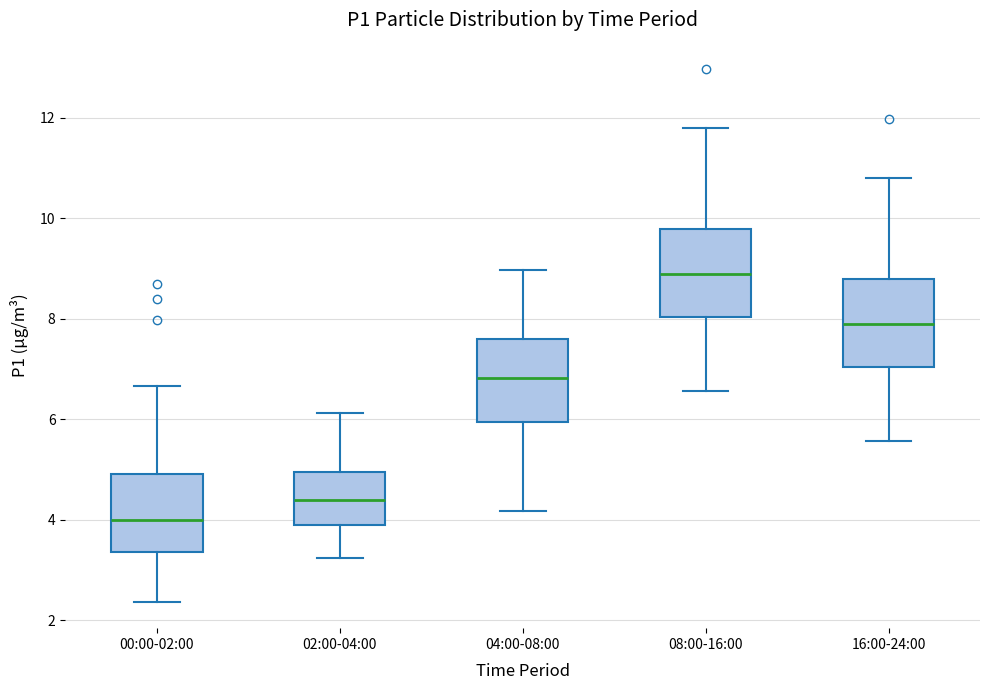

Which box's median line is the highest?

08:00-16:00